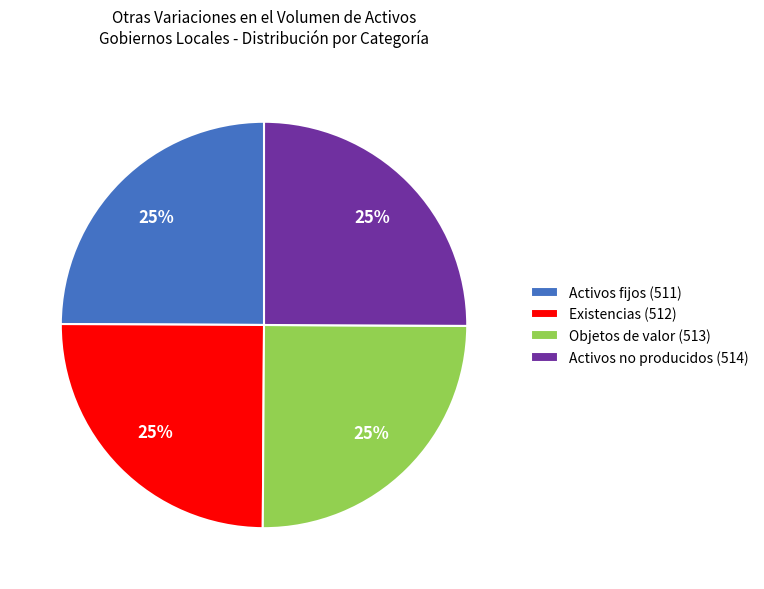

Is there any slice that represents more than half of the pie?

No